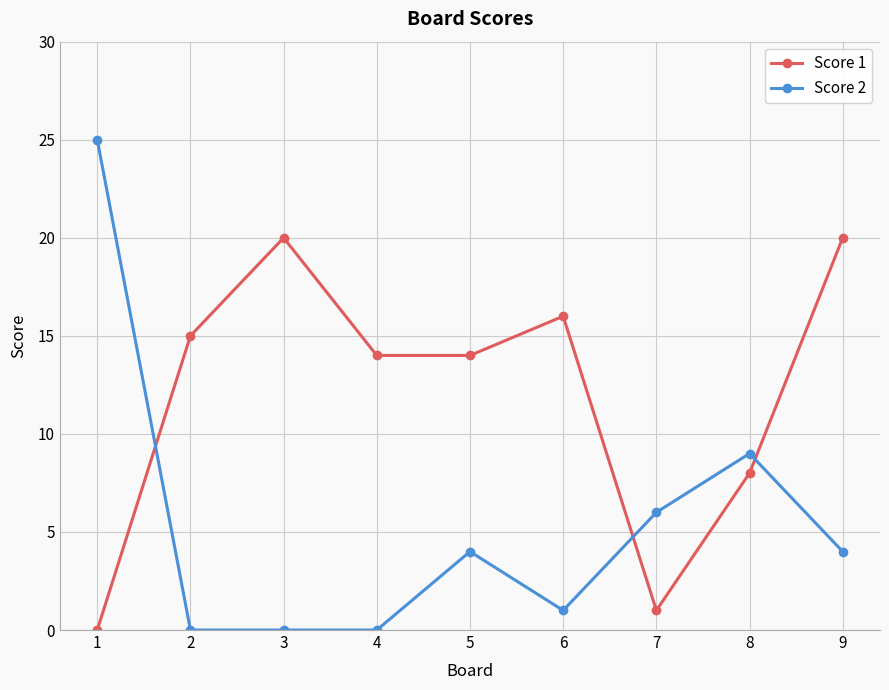

The Score 2 series shows 0 at 4. True or false?

True